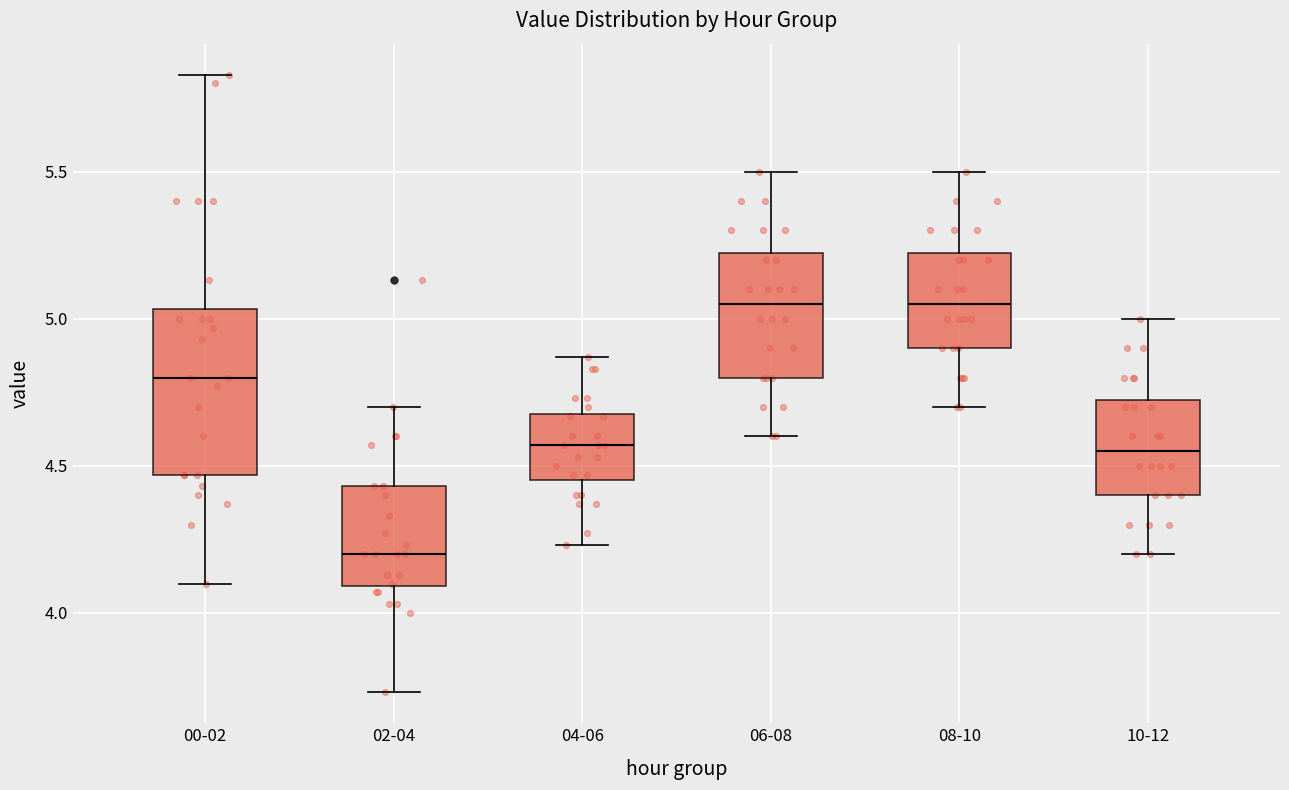

Which box is the tallest, from its lower edge to its upper edge?

00-02